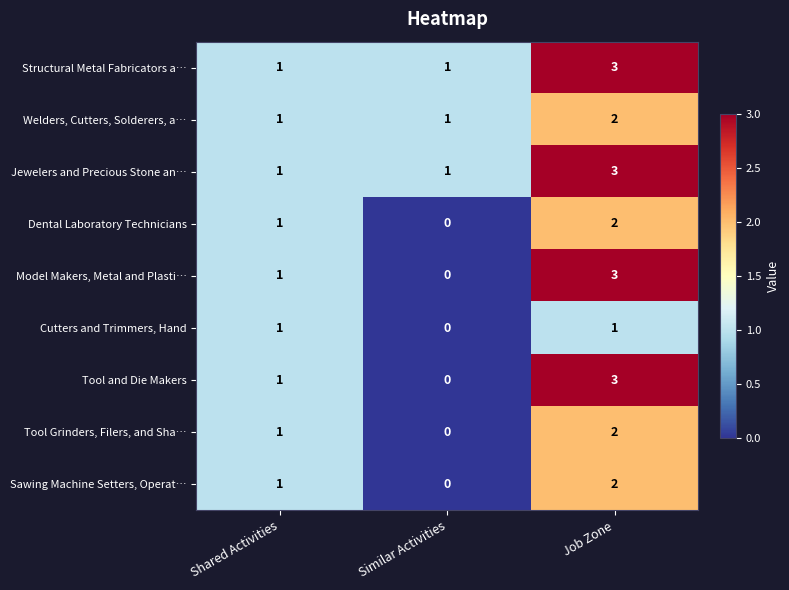

At how many categories does at least one series exceed 0?

3